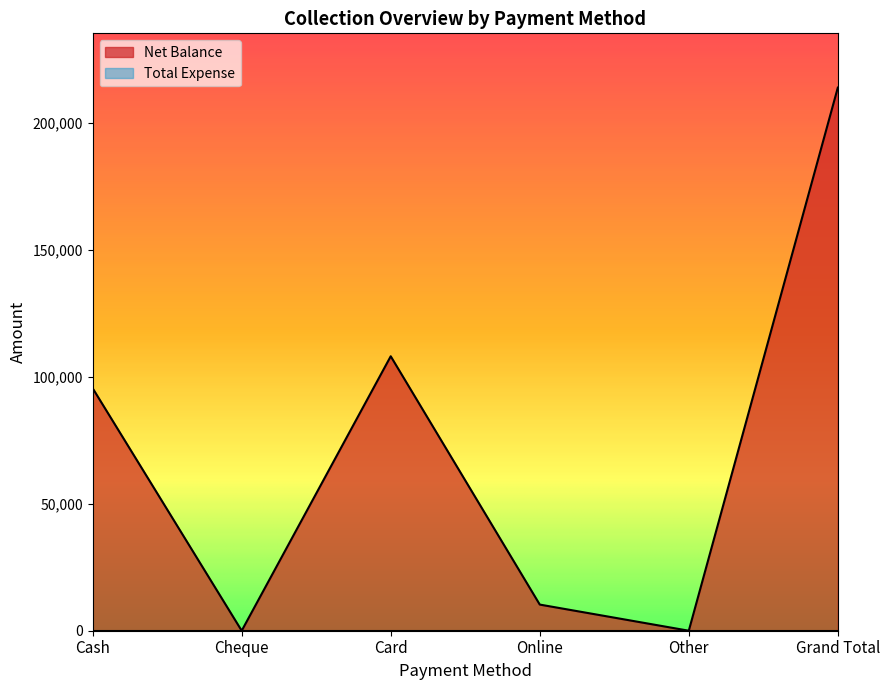

What is the label of the 3rd point from the right?

Online